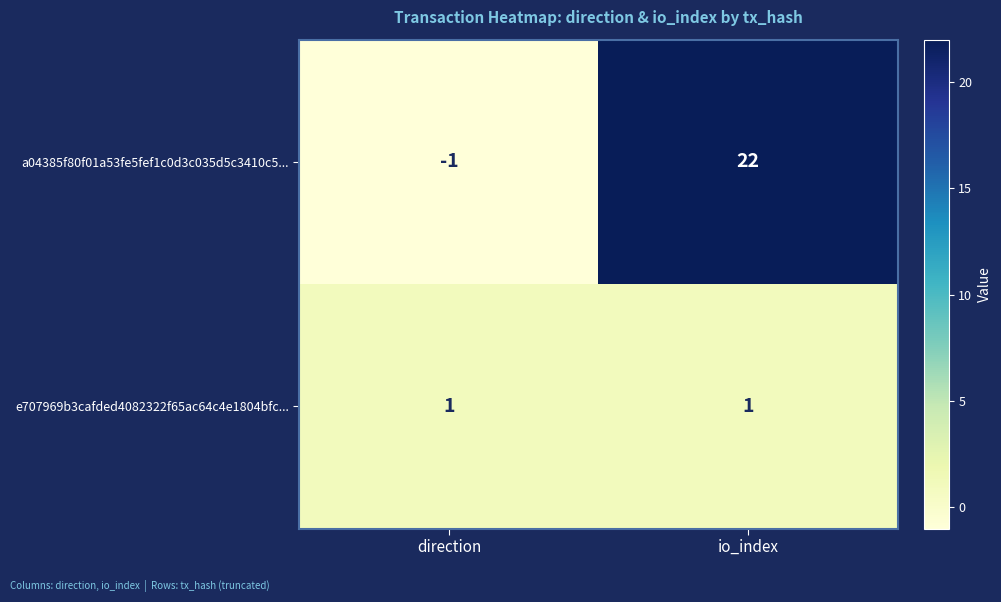

Between direction and io_index, which series saw the biggest shift?

a04385f80f01a53fe5fef1c0d3c035d5c3410c5...